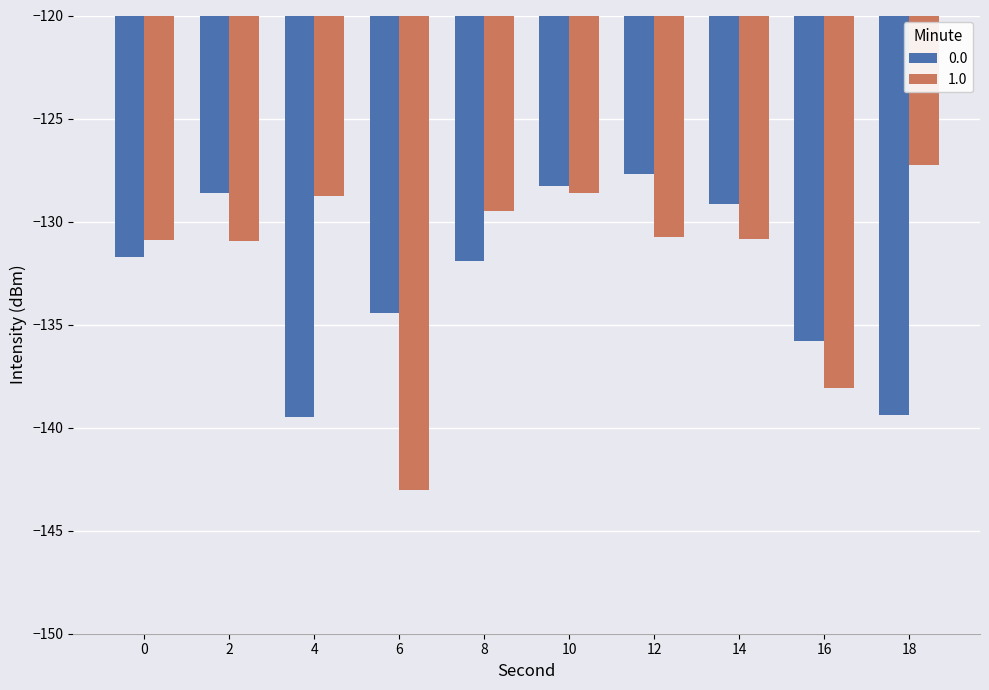

What is the total value across all series at 14?

-260.0